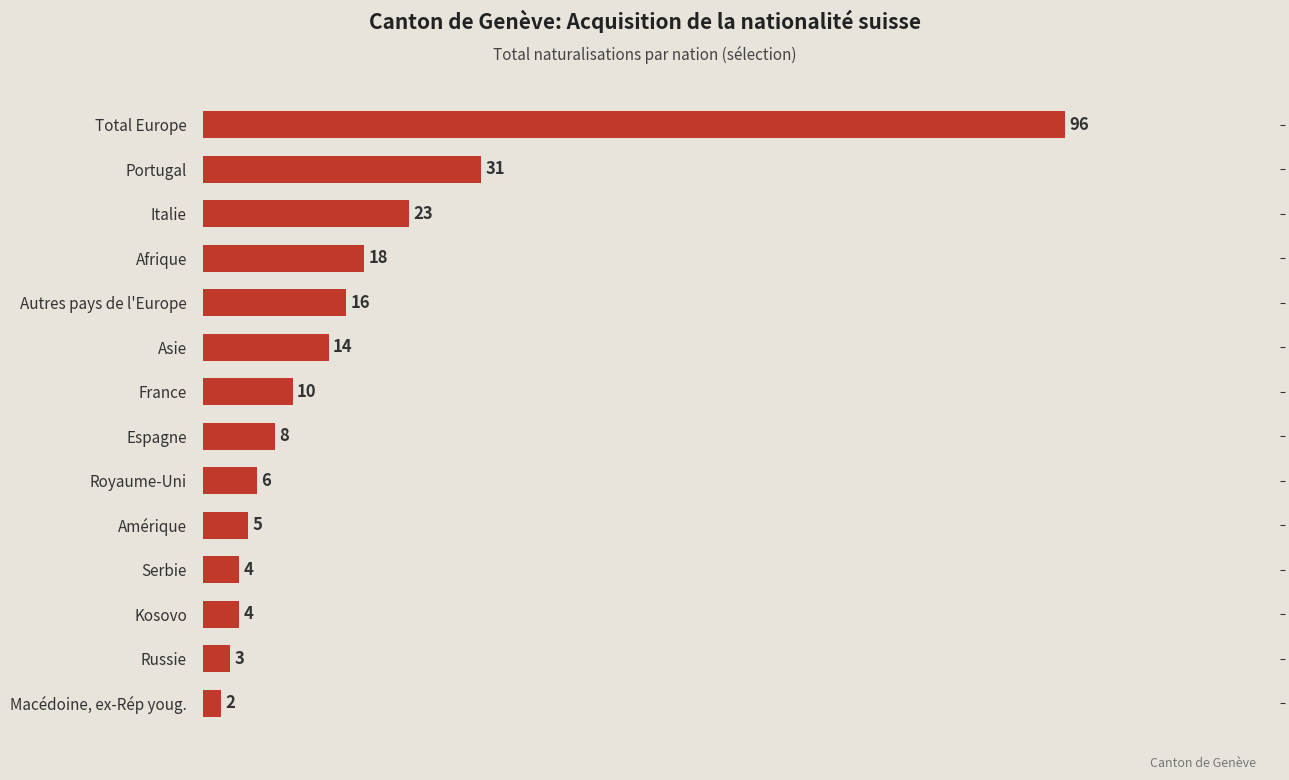

Reading bottom to top, extract all data points from this chart.

Macédoine, ex-Rép youg.=2	Russie=3	Kosovo=4	Serbie=4	Amérique=5	Royaume-Uni=6	Espagne=8	France=10	Asie=14	Autres pays de l'Europe=16	Afrique=18	Italie=23	Portugal=31	Total Europe=96